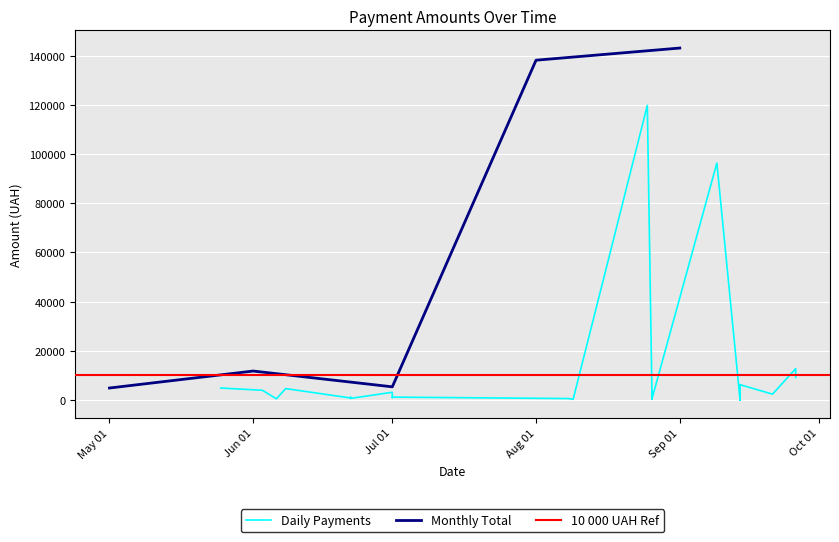

What is the minimum value for Monthly Total?

4896.3